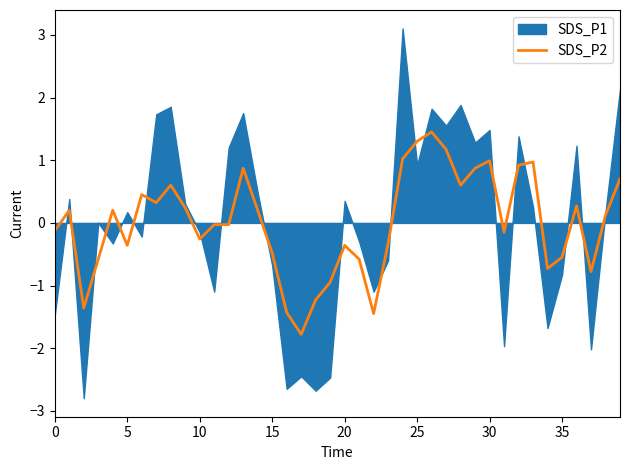

What is the minimum value for SDS_P2?

-1.8